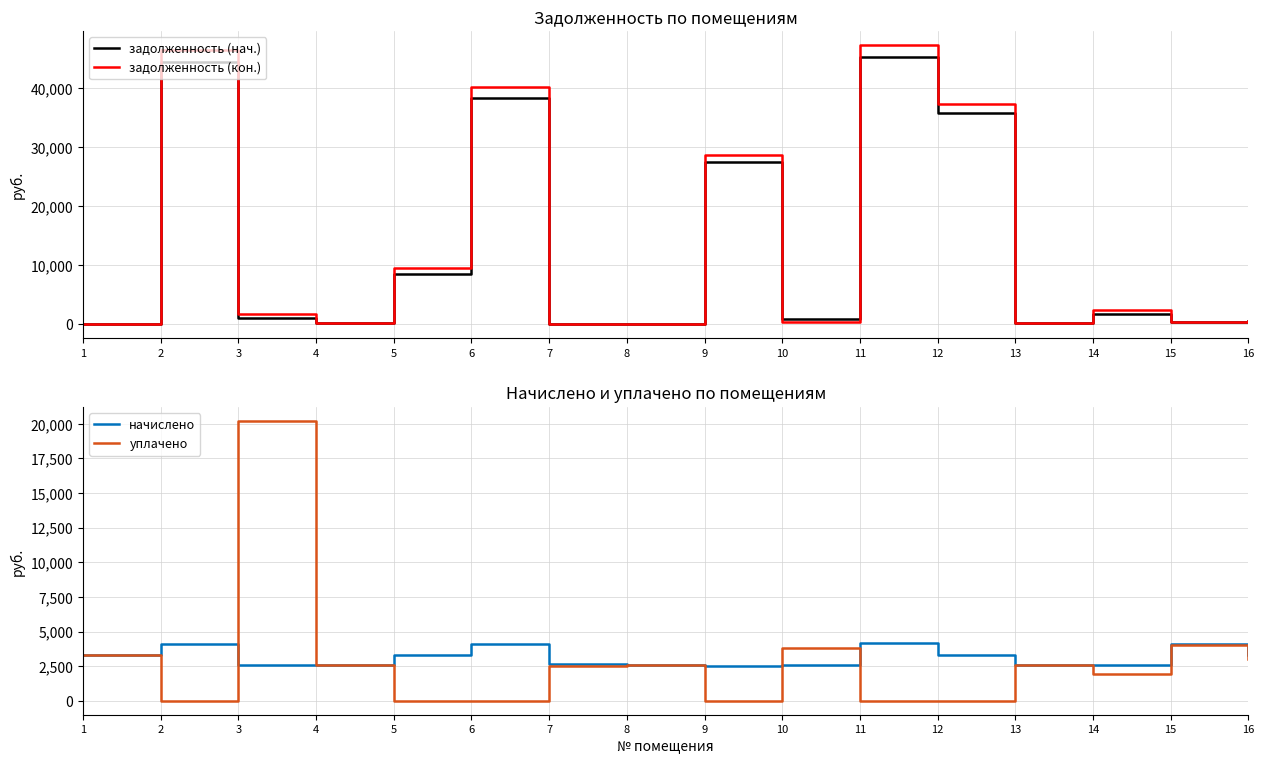

What is the sum of the задолженность (кон.) values at 1 and 15?

340.0